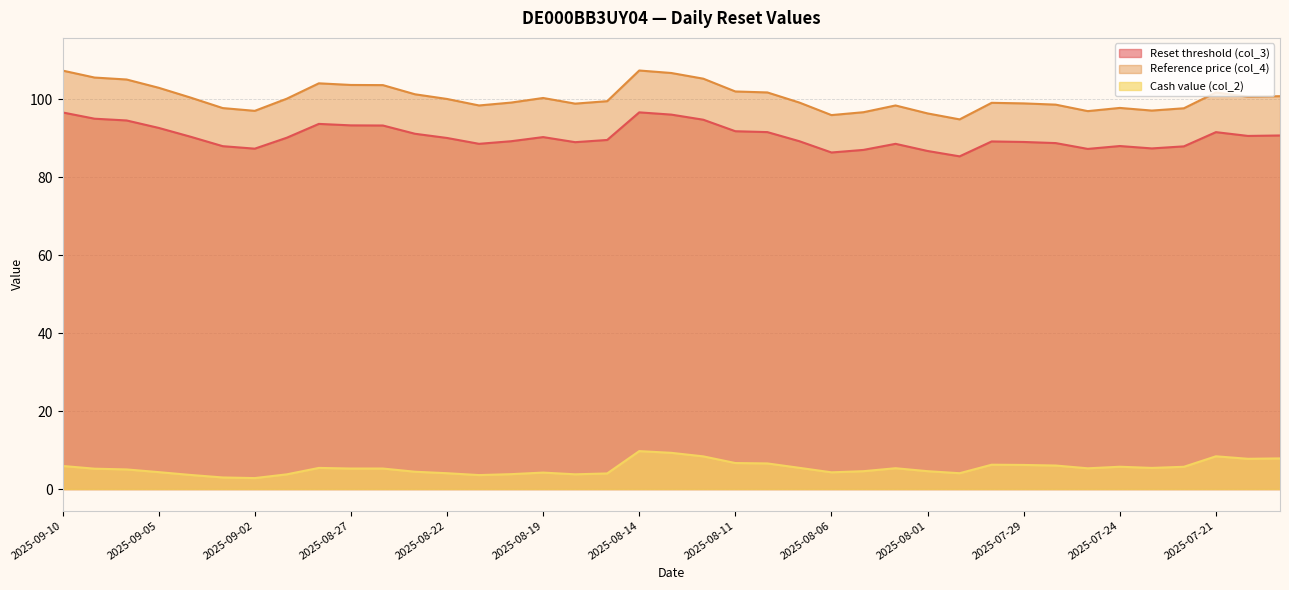

Where is Cash value (col_2) nearest to the value 6?

2025-07-28